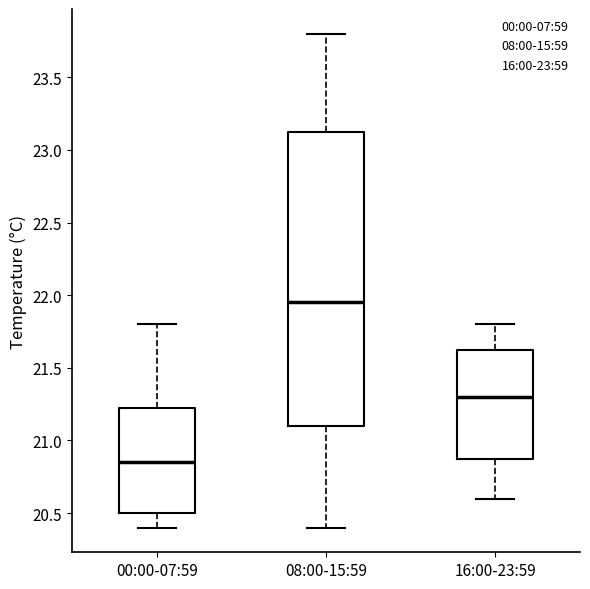

Reading left to right, read every box against the y-axis: the position of its median line, the range the box covers, and the ends of its whiskers. The values are not printed on the chart, so give them approximately, as read against the axis.

00:00-07:59: median 20.85, box 20.50 to 21.25, whiskers 20.40 to 21.80
08:00-15:59: median 21.95, box 21.10 to 23.15, whiskers 20.40 to 23.80
16:00-23:59: median 21.30, box 20.90 to 21.65, whiskers 20.60 to 21.80